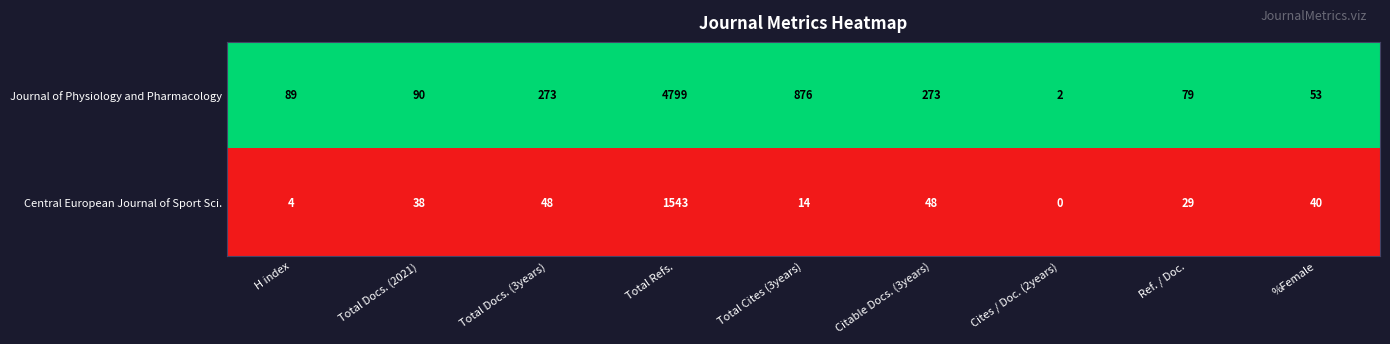

List the series in order of their peak value, lowest first.

Central European Journal of Sport Sci., Journal of Physiology and Pharmacology